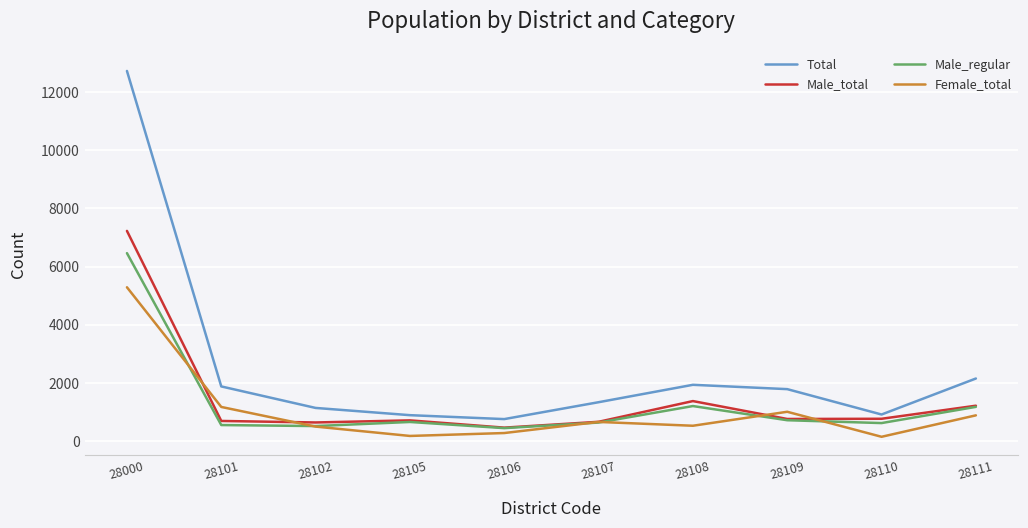

What is the maximum value shown in the chart?

12731